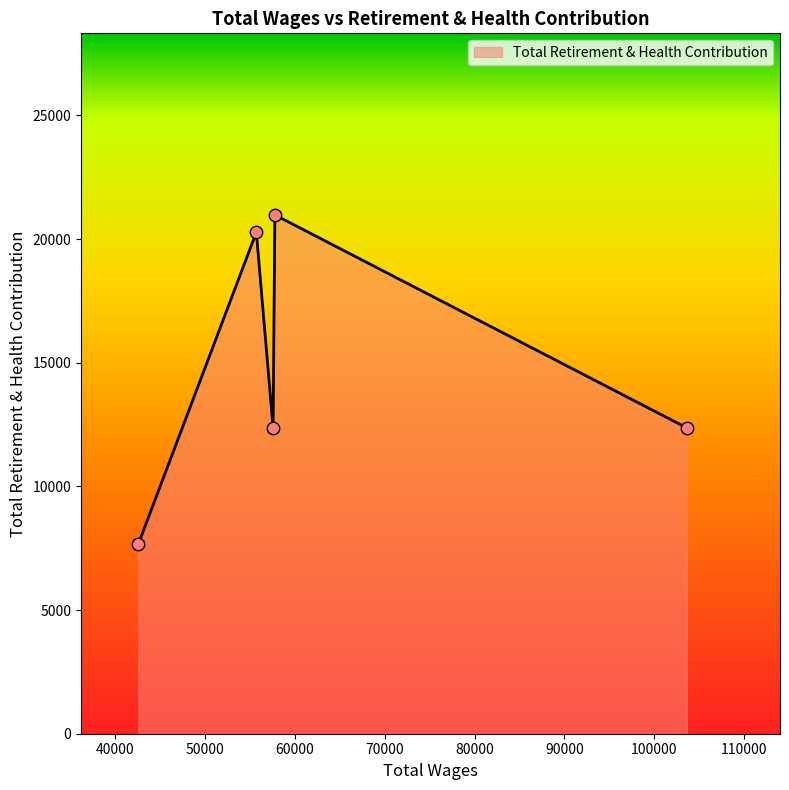

What is the difference between the maximum and minimum values?

13303